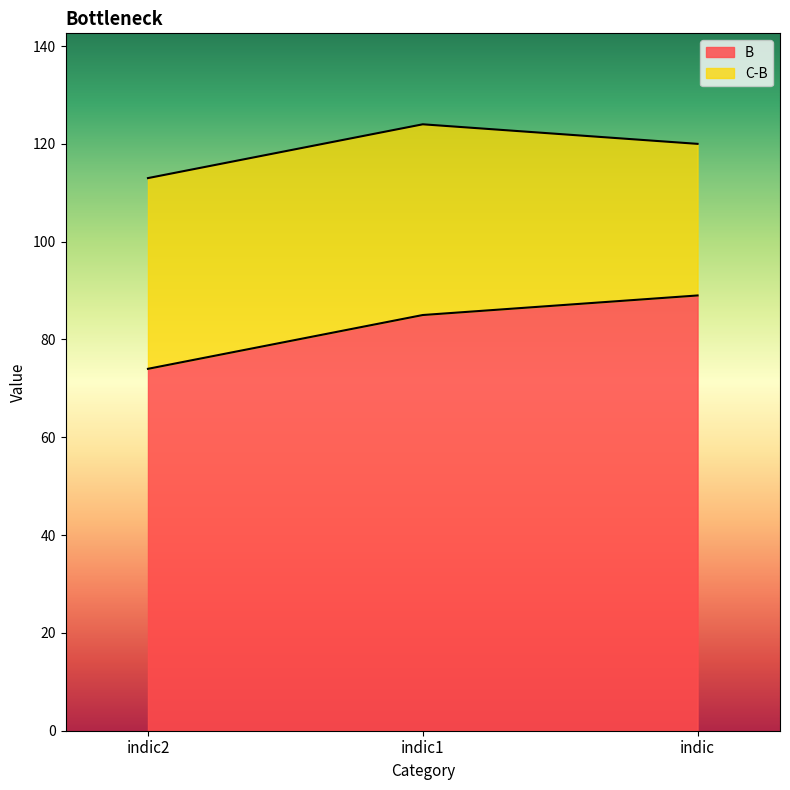

What position from the left is indic1?

2